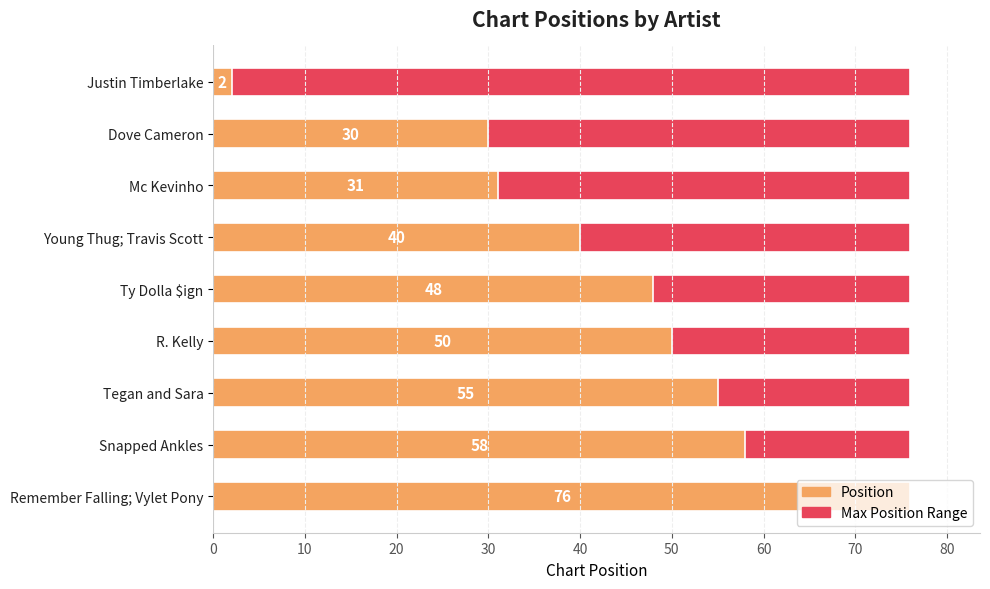

The value at Ty Dolla $ign is 82. True or false?

False